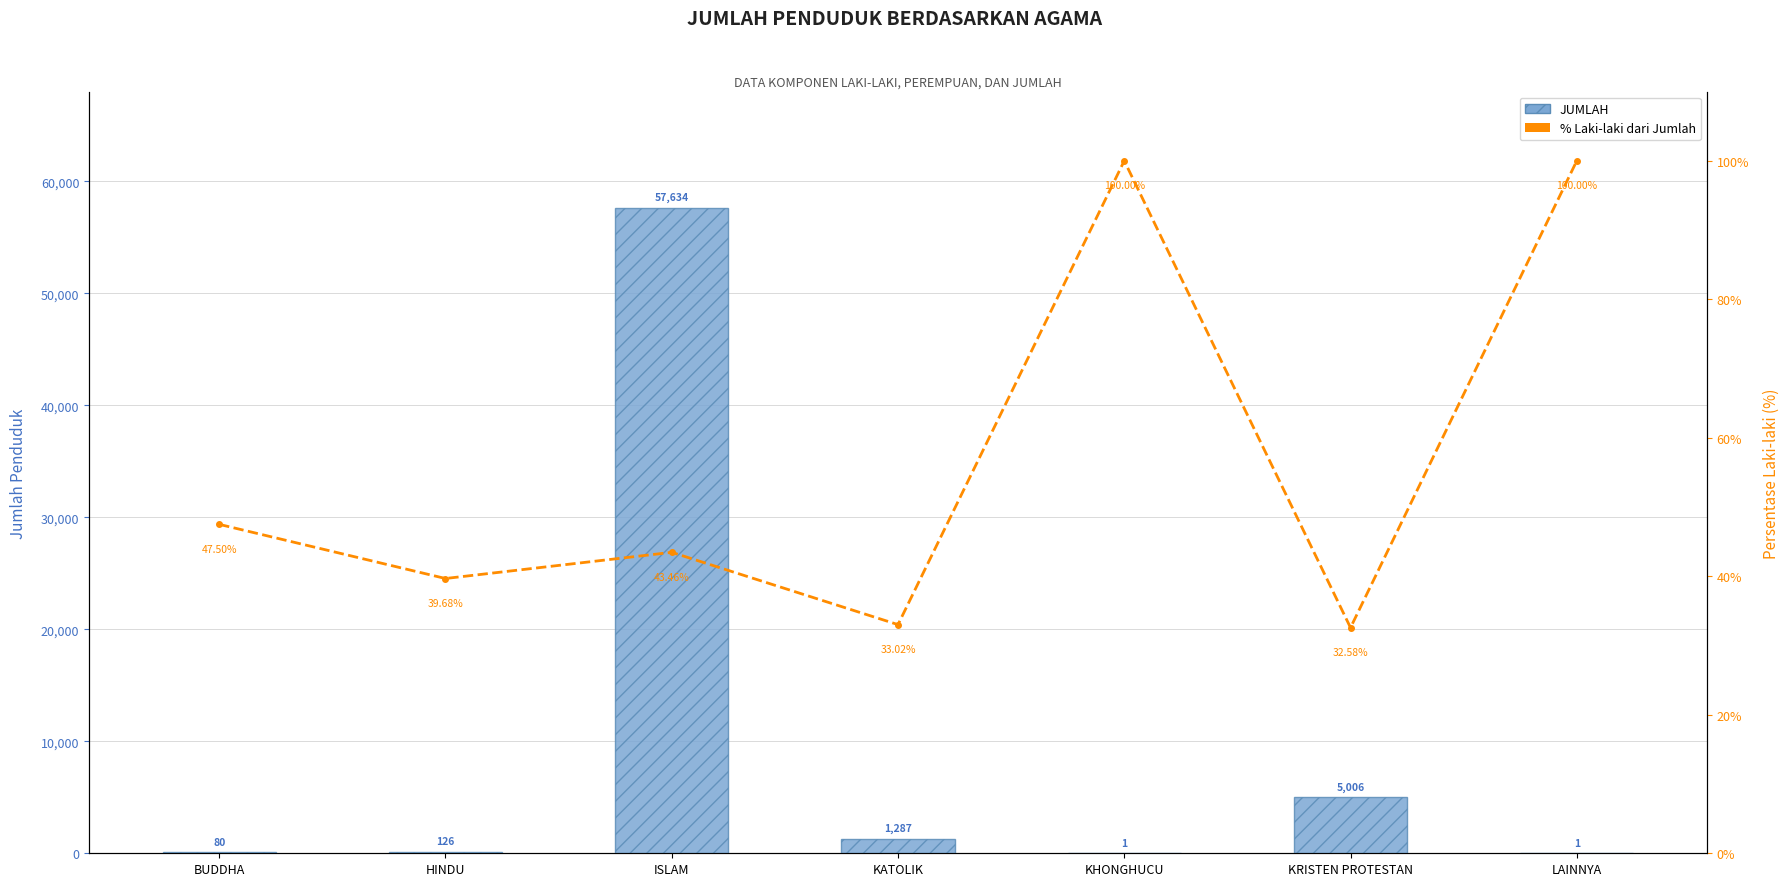

Are the bars grouped side by side (vs. stacked)?

Yes